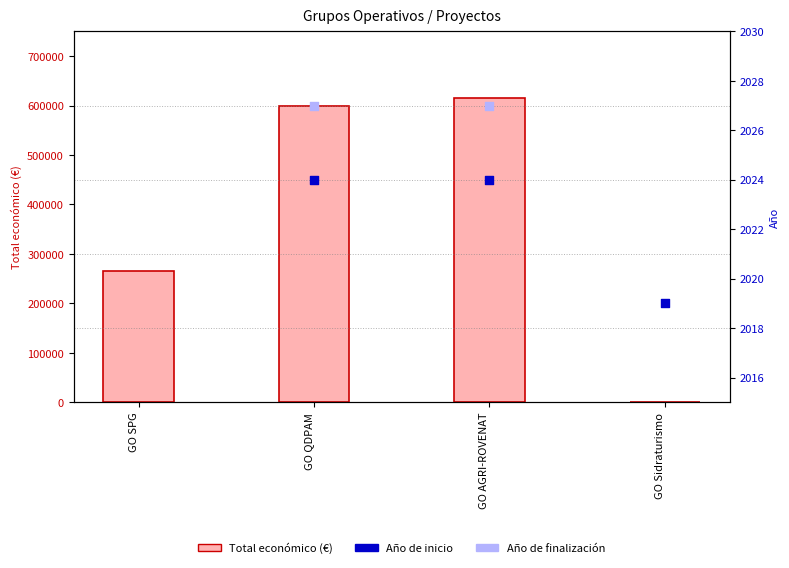

What are all the series names shown in the legend?

Total económico (€), Año de inicio, Año de finalización